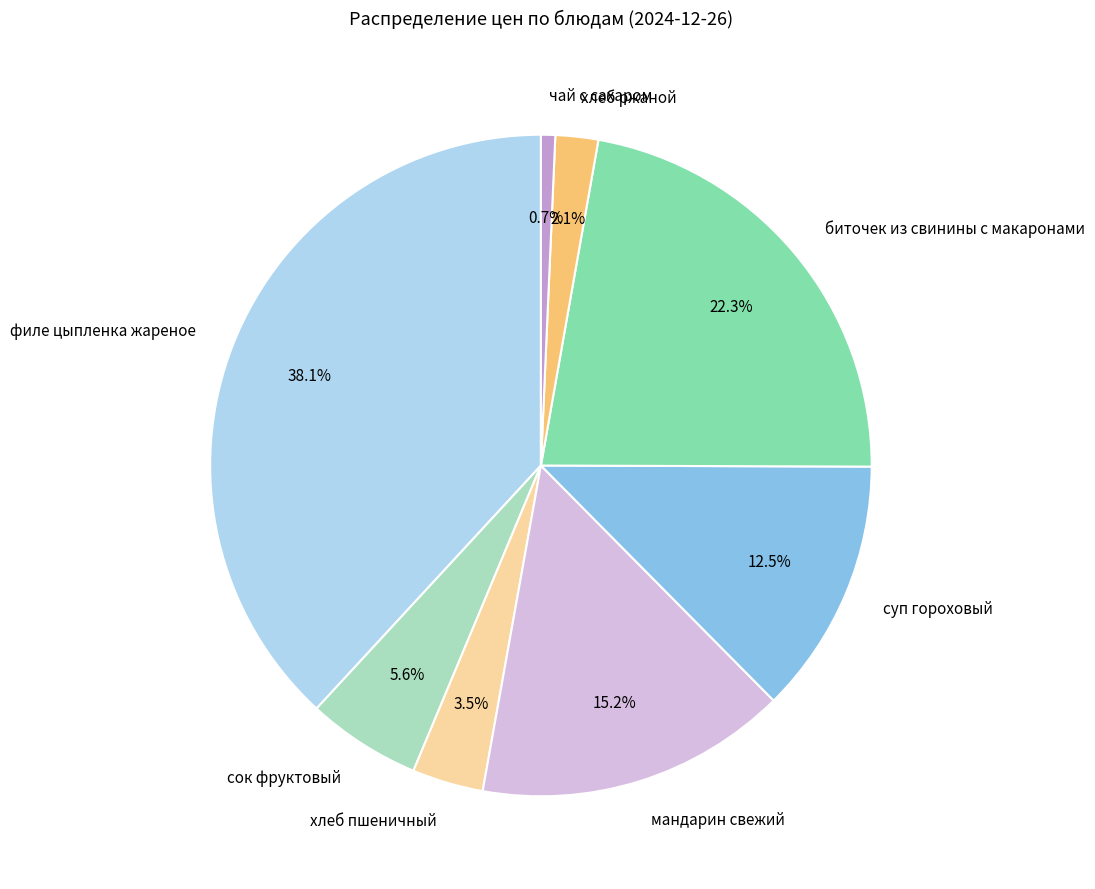

What is the smallest slice in the pie chart?

чай с сахаром